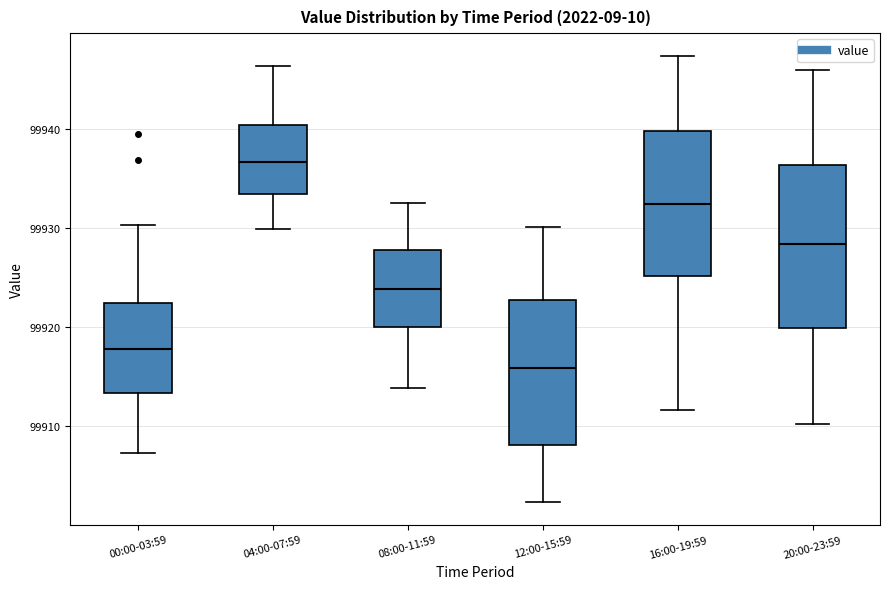

Where does the upper whisker of the box for 04:00-07:59 end on the y-axis? The values are not printed on the chart, so give them approximately, as read against the axis.

99946